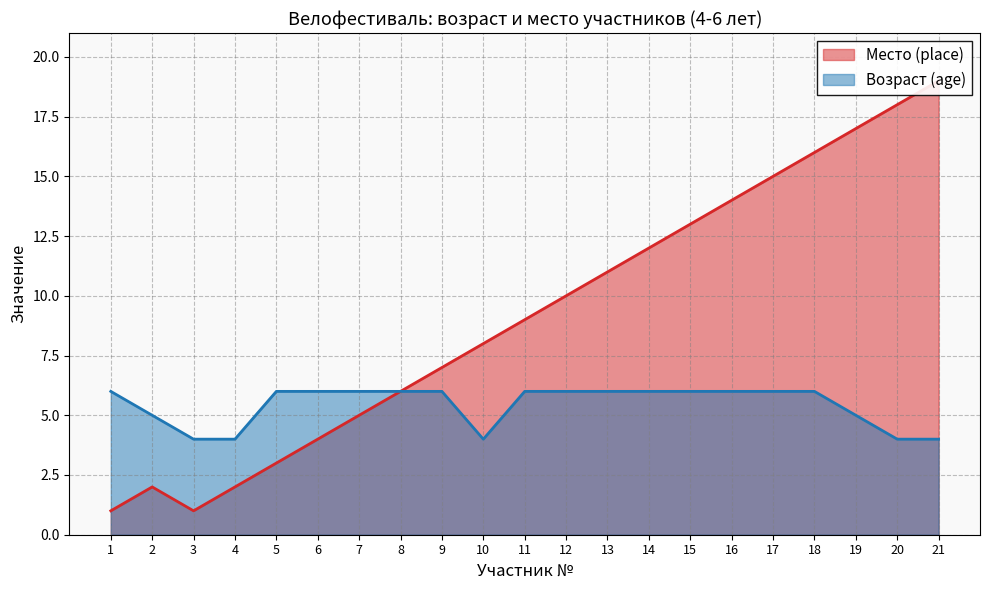

What is the value of the Возраст (age) point at the 4th from the left?

4